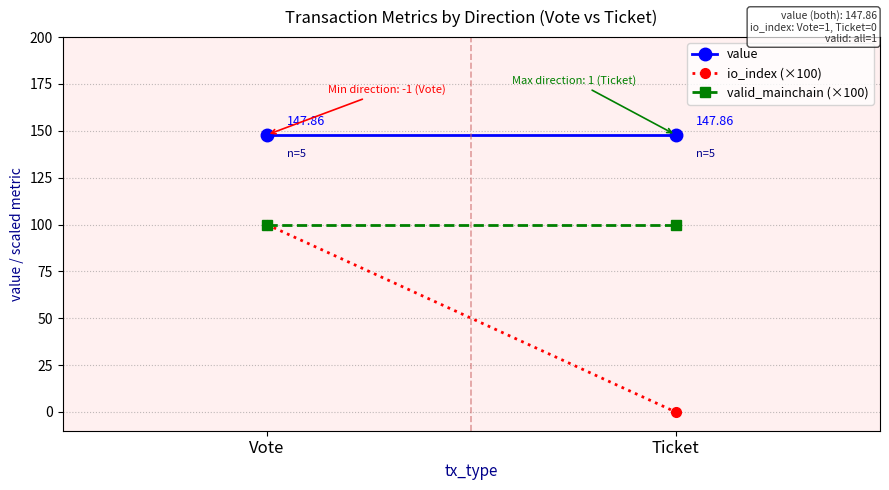

What is the maximum value shown in the chart?

147.9